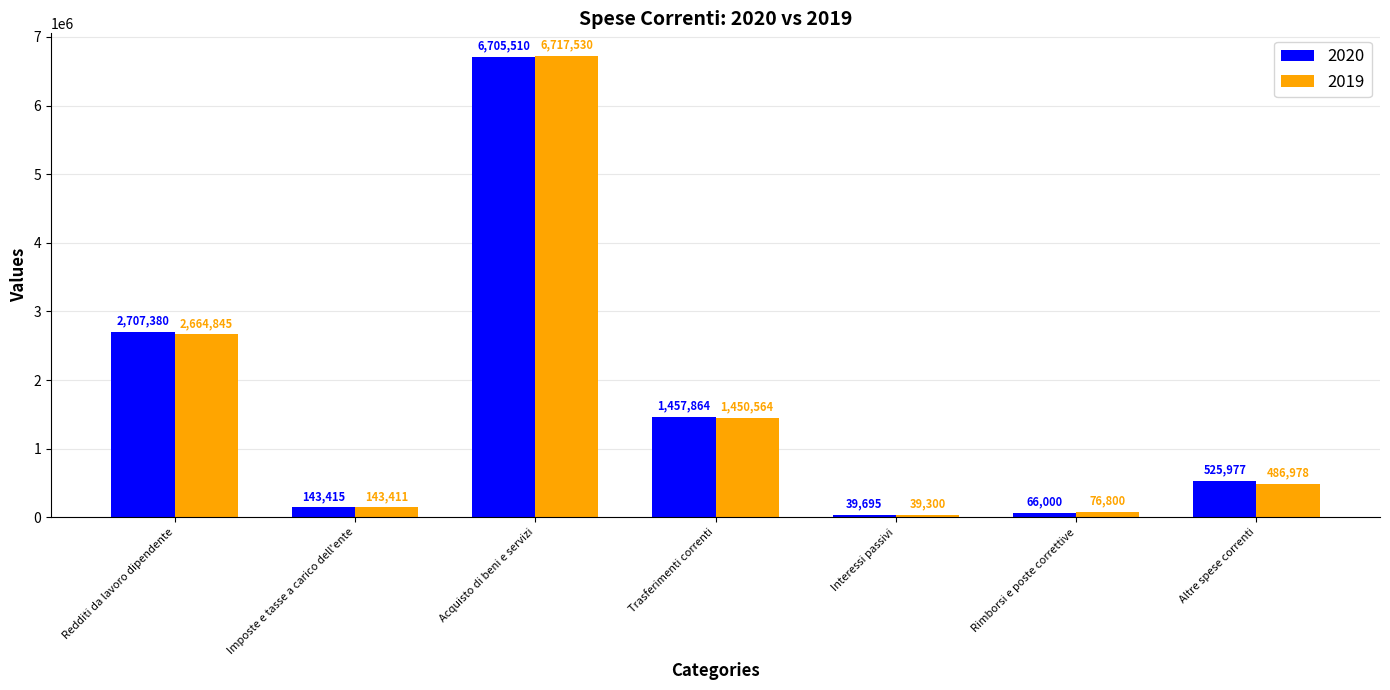

What is the value of the 2019 bar at the 1st from the left?

2664845.0